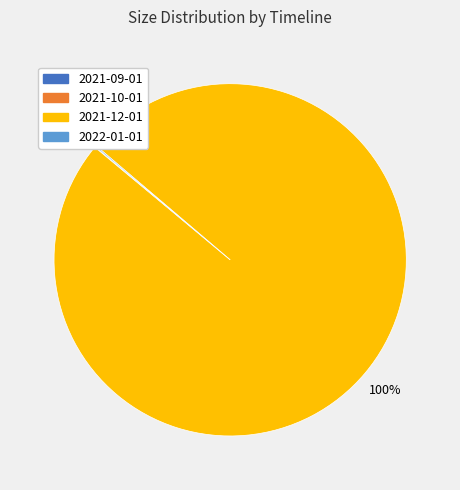

Does any single category account for the majority?

Yes